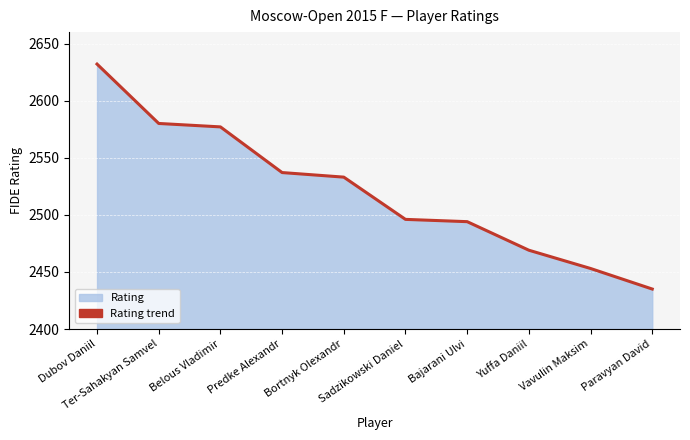

How many values exceed 2533?

4